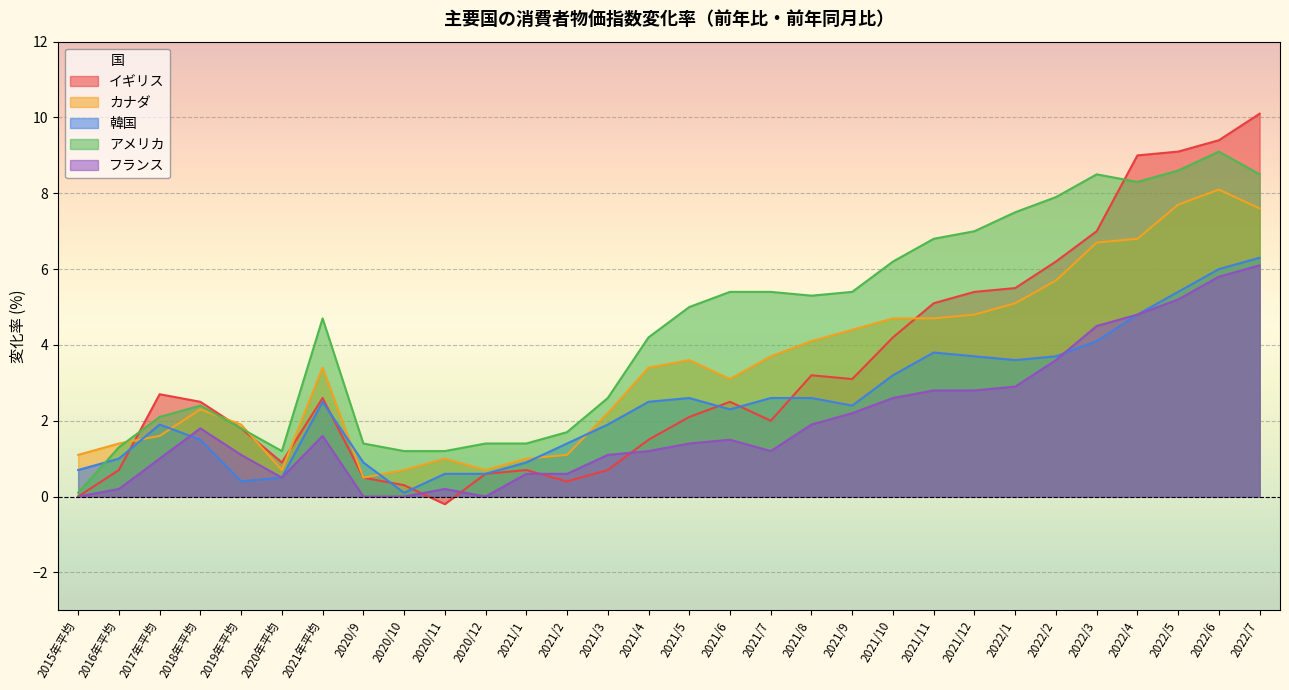

Which category has the lowest value across all series?

2020/11